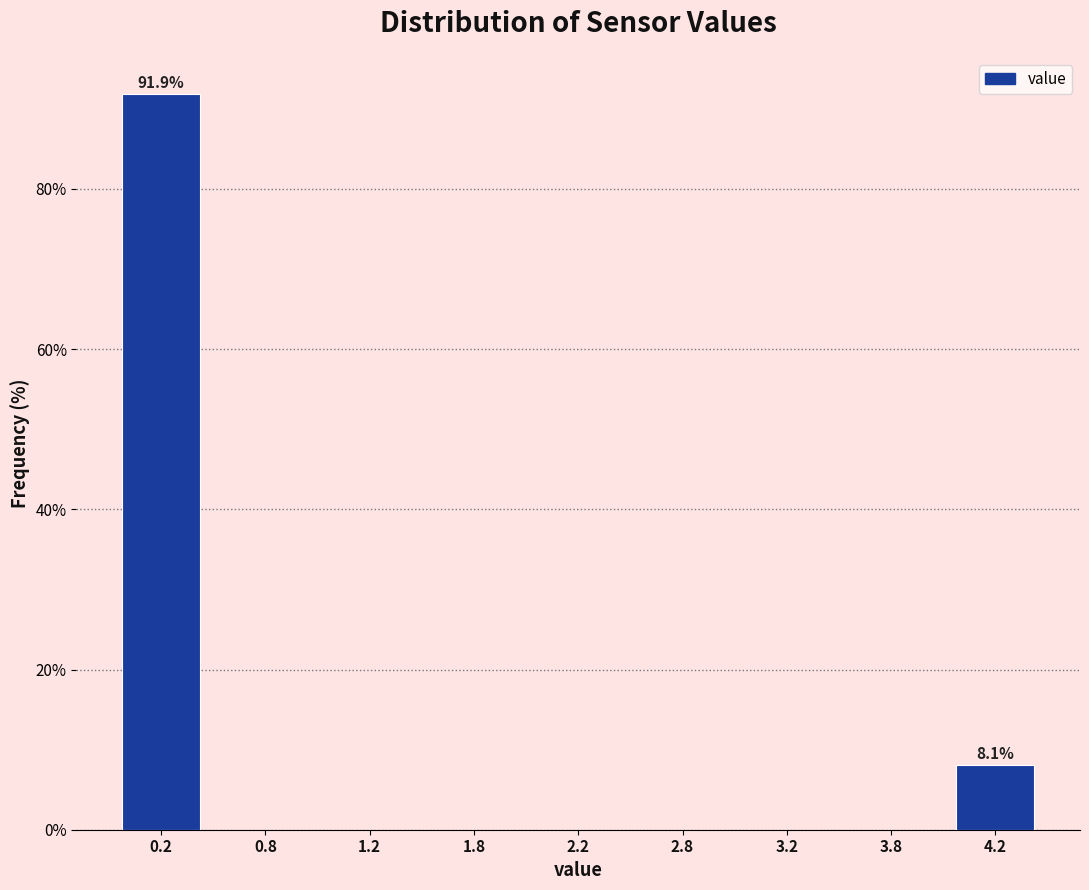

Reading left to right, extract all data points from this chart.

0.2=91.9	0.8=0.0	1.2=0.0	1.8=0.0	2.2=0.0	2.8=0.0	3.2=0.0	3.8=0.0	4.2=8.1